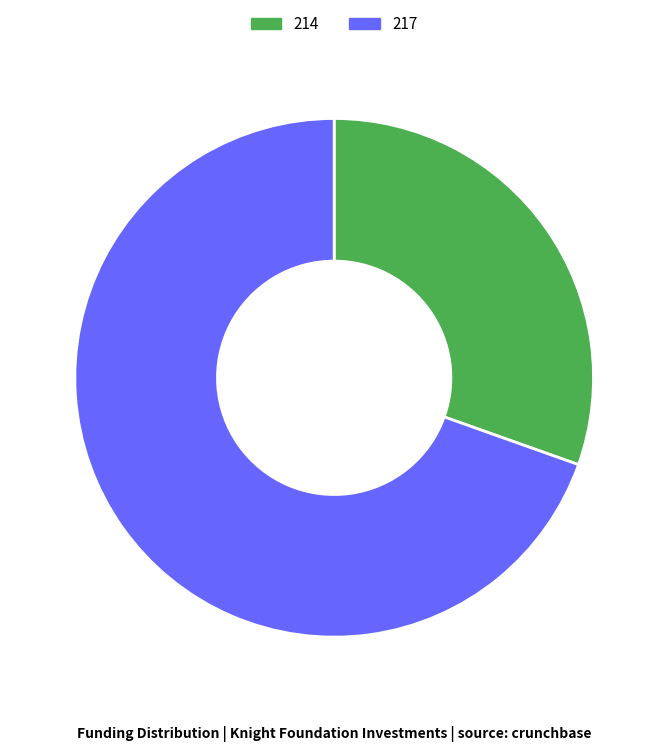

Is the sum of 214 and 217 greater than half?

Yes